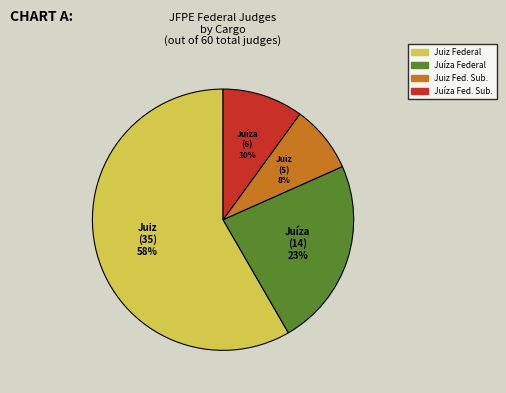

To the nearest percent, what is the average slice percentage?

25%